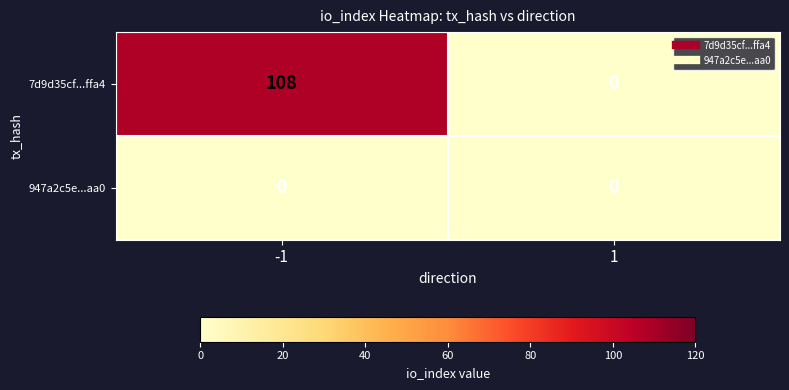

What is the maximum value shown in the chart?

108